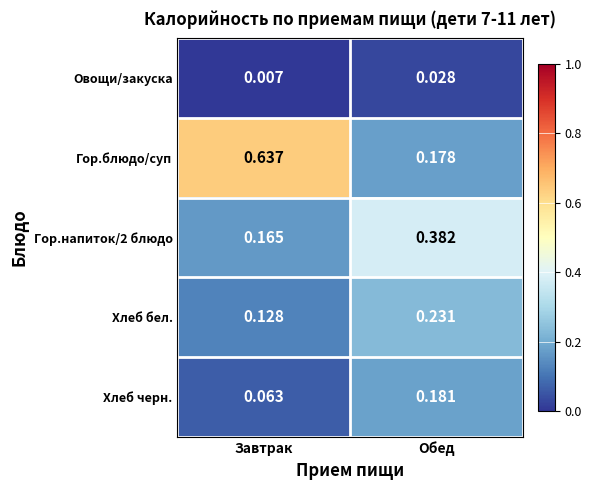

Which series changed the most between Завтрак and Обед?

Гор.блюдо/суп